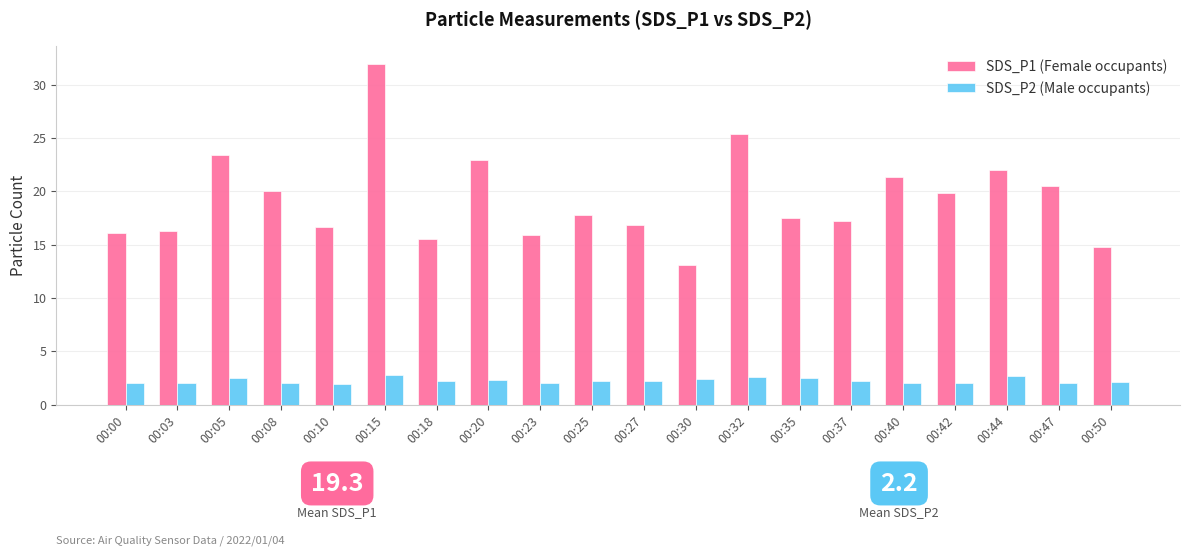

At which category is the sum across all series the highest?

00:15